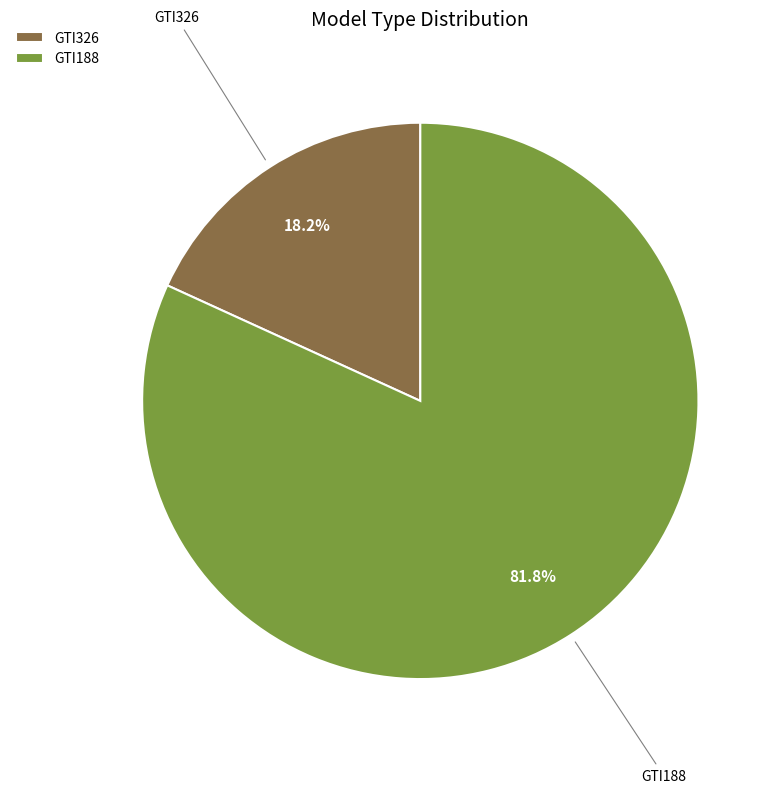

To the nearest percent, what is the difference between the GTI326 and GTI188 slice percentages?

64%